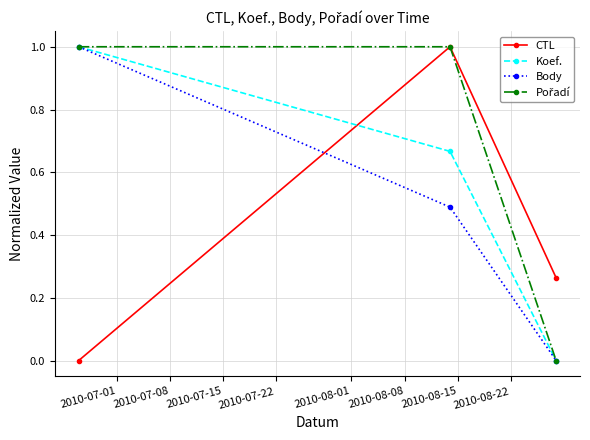

What is the difference between the maximum and second lowest values in the Body series?

0.5